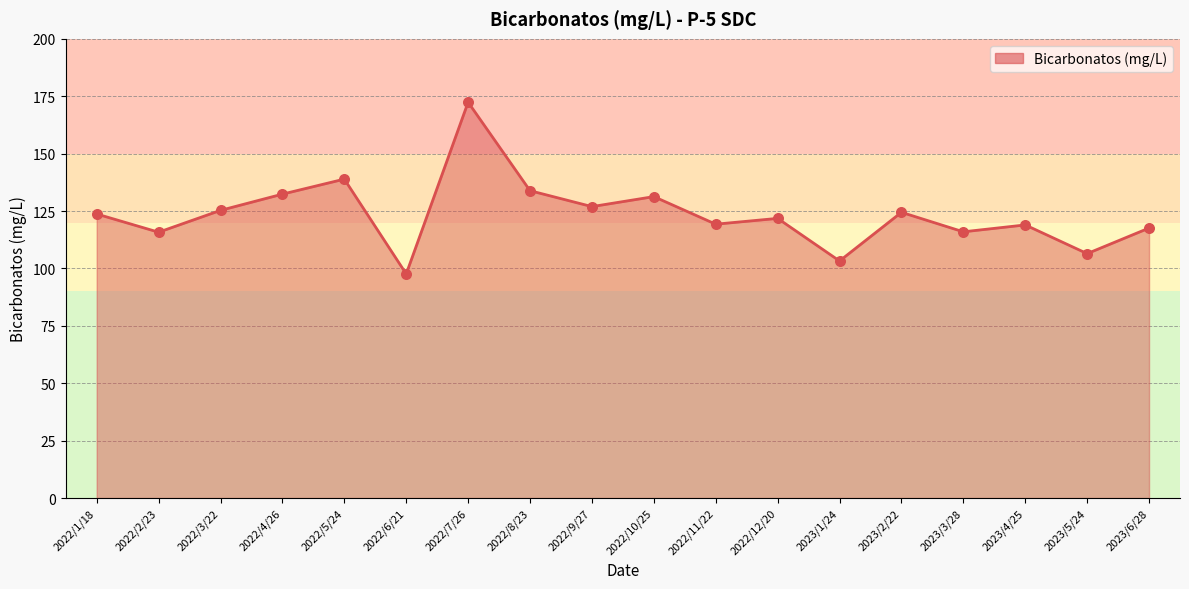

Between 2023/4/25 and 2022/4/26, which is larger?

2022/4/26